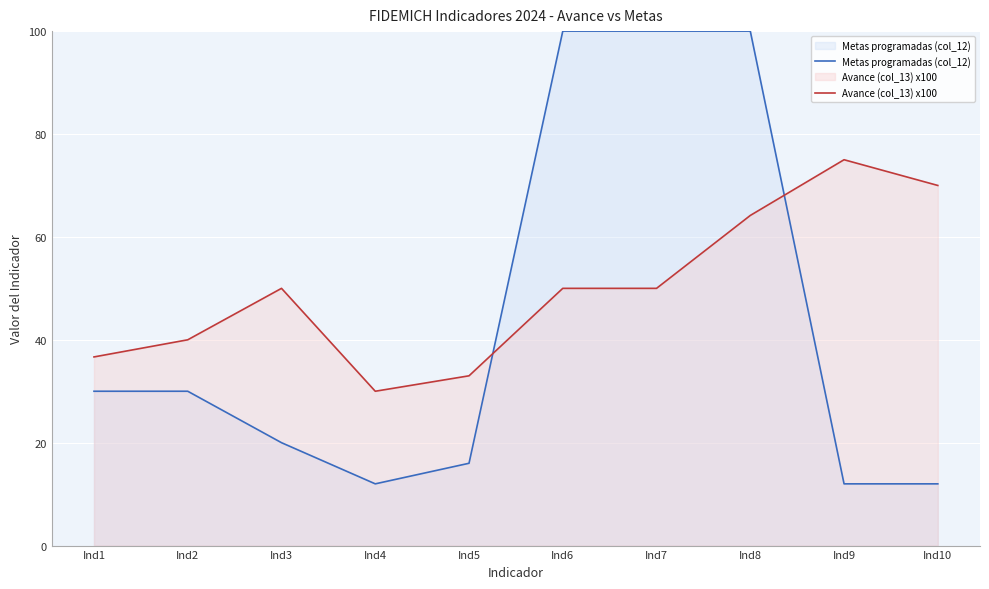

At which category is the sum across all series the highest?

Ind8